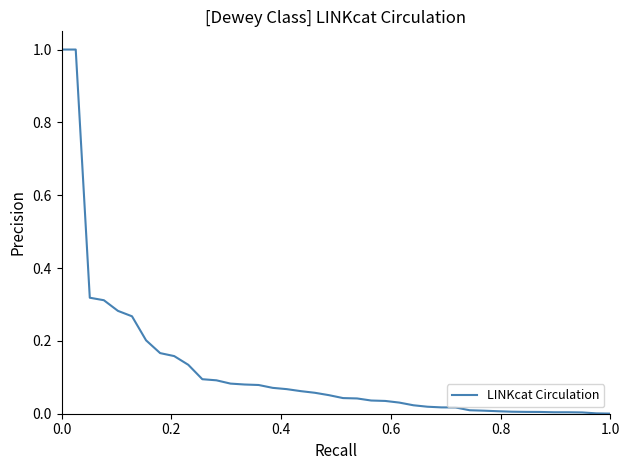

Does the chart display data point markers on the line(s)?

No